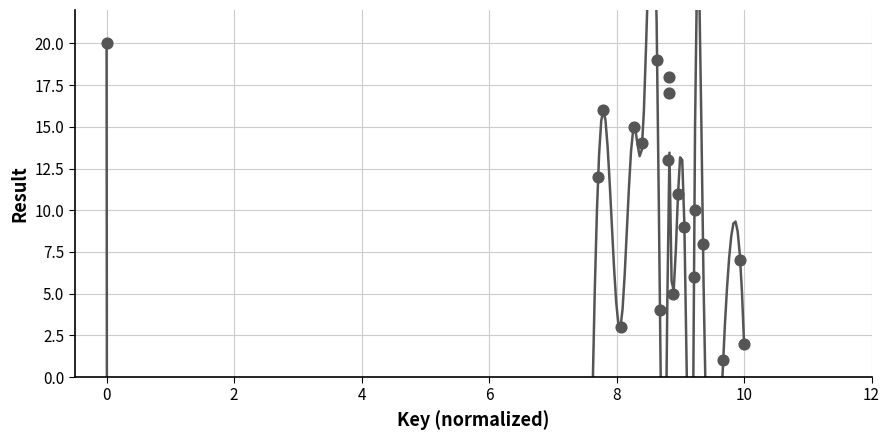

What is the range of Y values (max minus min)?

19